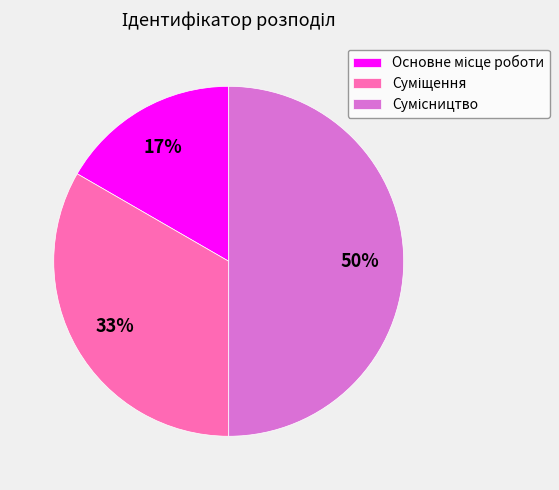

To the nearest percent, what is the average slice percentage?

33%